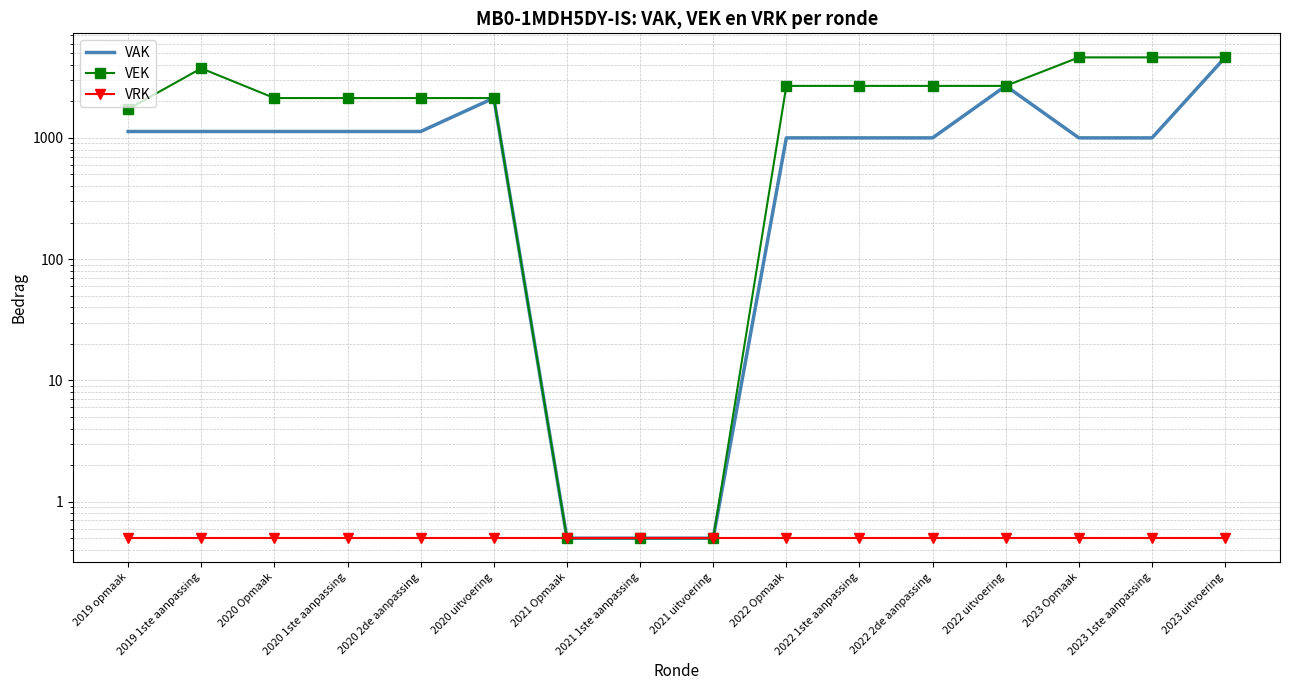

How many values in the VEK series exceed 2684?

4